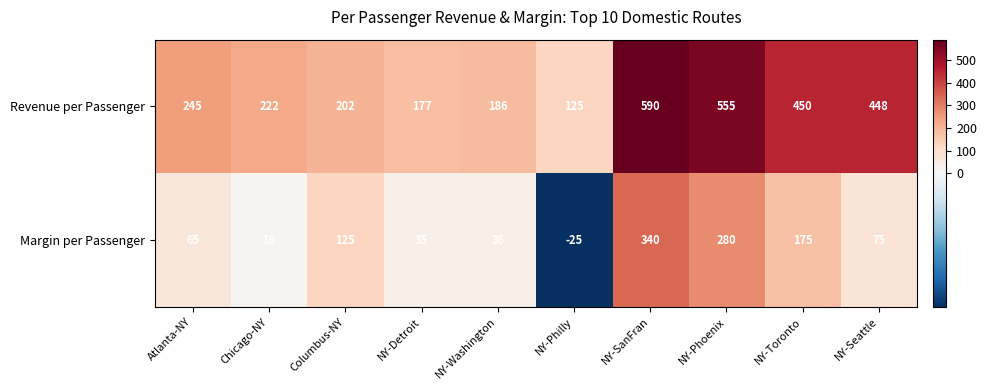

Which series has the widest spread of values?

Revenue per Passenger